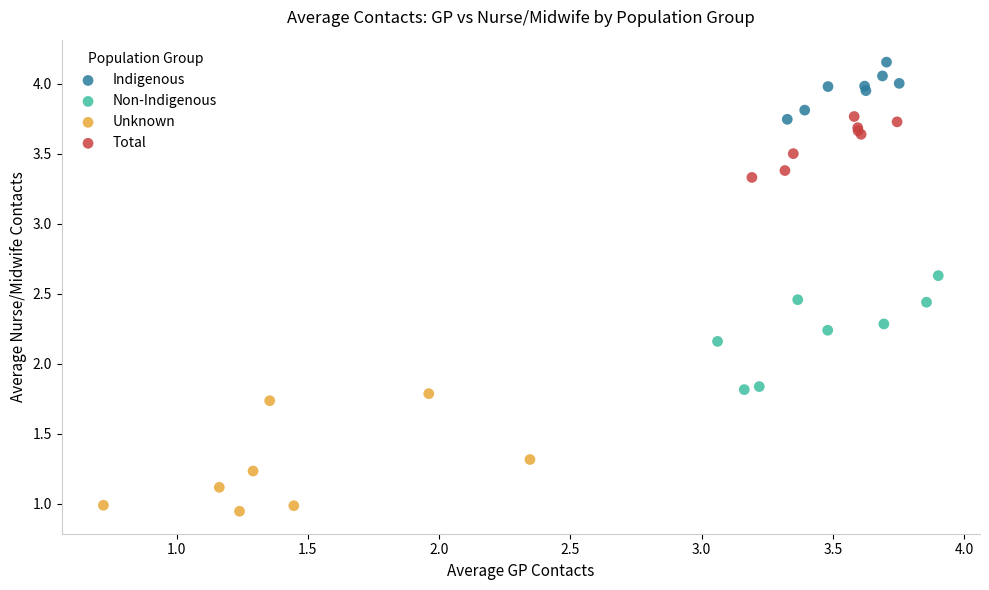

Which series contains the highest Y value?

Indigenous